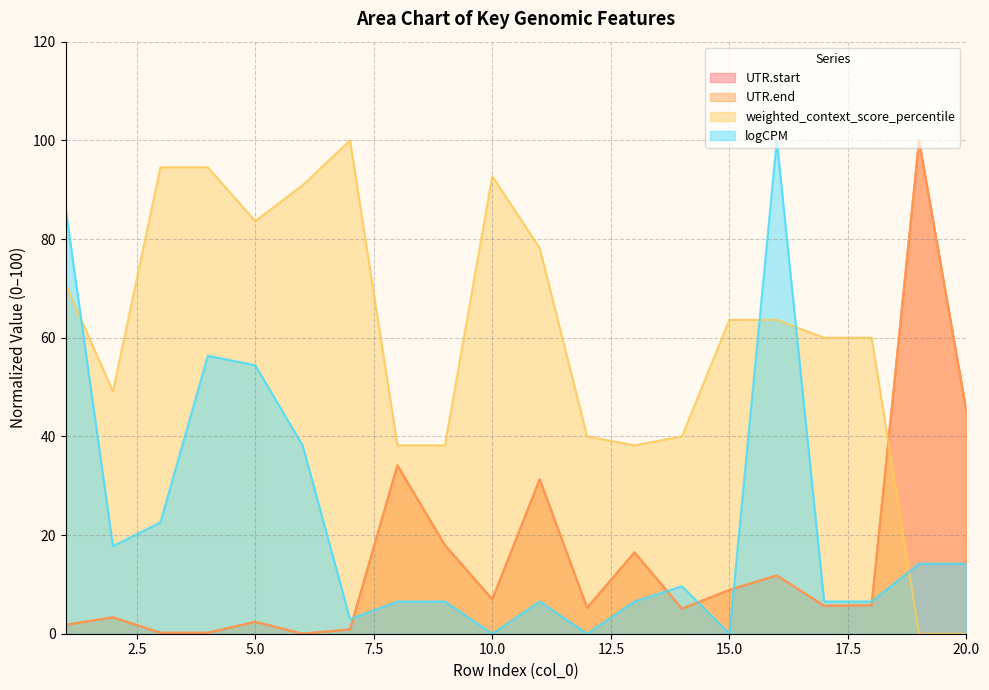

List the series in order of their peak value, lowest first.

UTR.start, UTR.end, weighted_context_score_percentile, logCPM